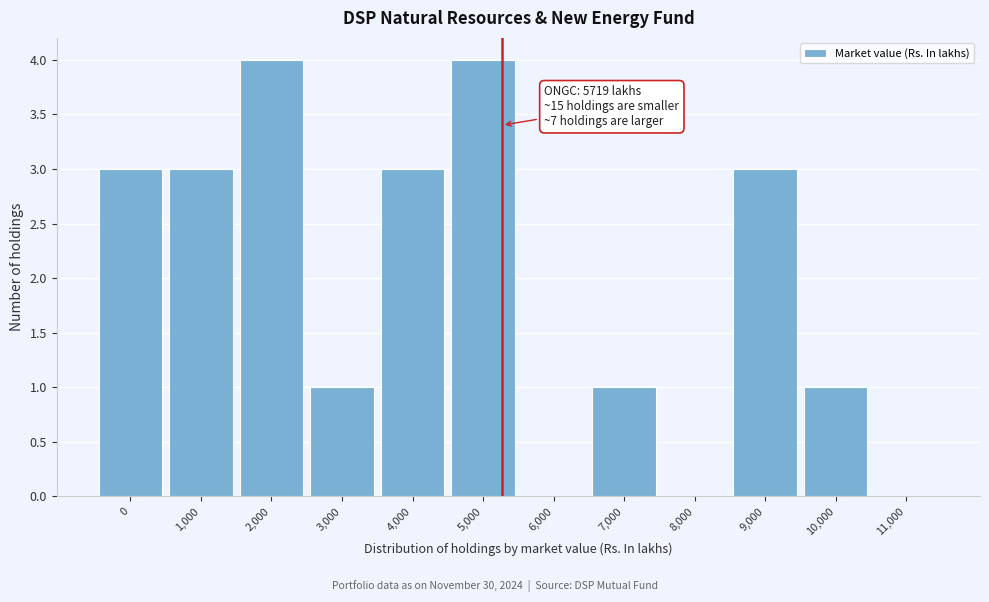

Reading left to right, list all the values displayed in this chart.

0=3	1,000=3	2,000=4	3,000=1	4,000=3	5,000=4	6,000=0	7,000=1	8,000=0	9,000=3	10,000=1	11,000=0